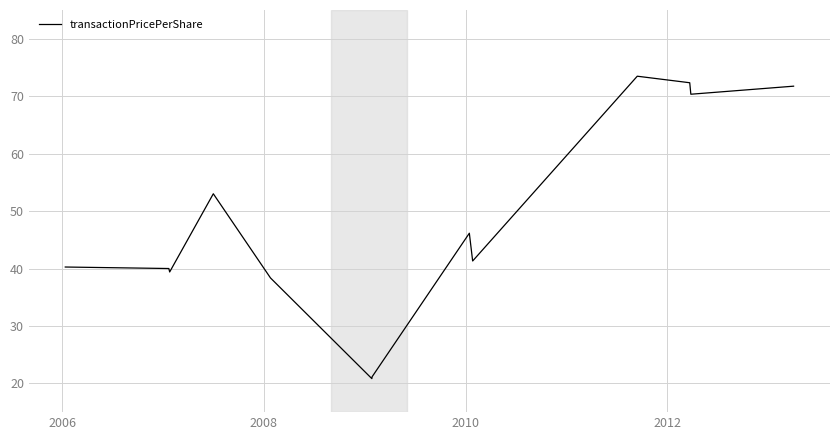

What is the difference between the maximum and minimum values?

52.6